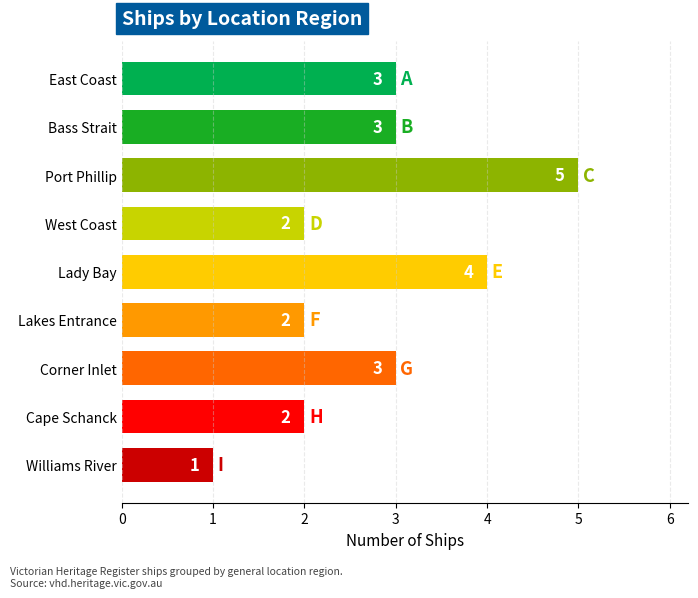

Reading bottom to top, list all the values displayed in this chart.

1	2	3	2	4	2	5	3	3